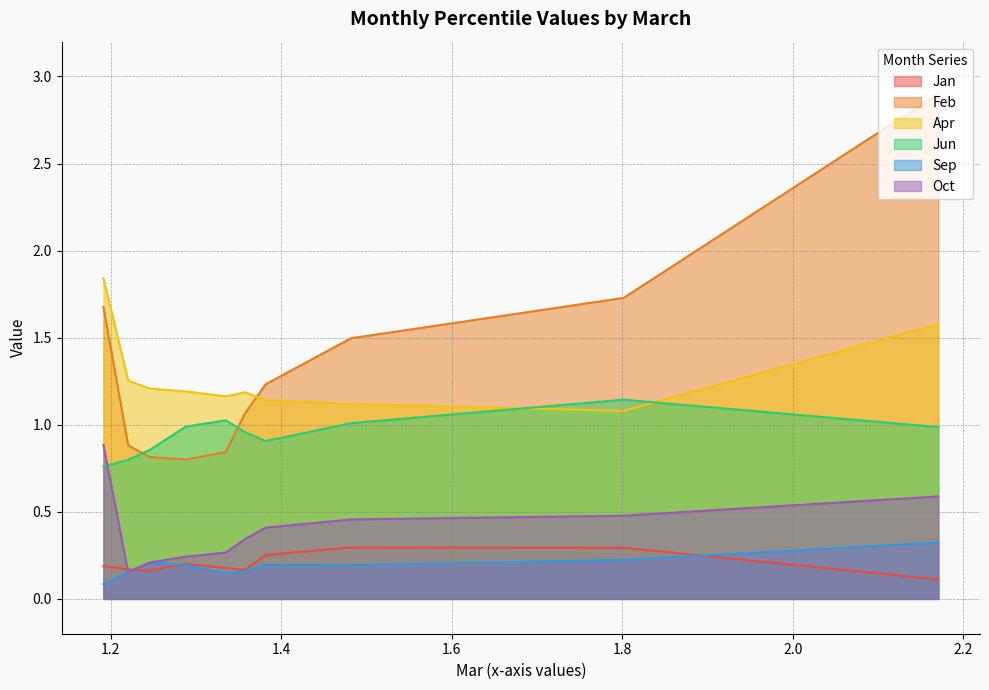

Reading left to right, what are all the values shown in this chart?

Jan: 2.170638551585707=0.1	1.801670407526087=0.3	1.481941843373428=0.3	1.381797885798919=0.3	1.357638464934658=0.2	1.335216535279739=0.2	1.288191169036395=0.2	1.245975632826336=0.2	1.220731581816275=0.2	1.191617559254317=0.2
Feb: 2.170638551585707=2.9	1.801670407526087=1.7	1.481941843373428=1.5	1.381797885798919=1.2	1.357638464934658=1.1	1.335216535279739=0.8	1.288191169036395=0.8	1.245975632826336=0.8	1.220731581816275=0.9	1.191617559254317=1.7
Apr: 2.170638551585707=1.6	1.801670407526087=1.1	1.481941843373428=1.1	1.381797885798919=1.1	1.357638464934658=1.2	1.335216535279739=1.2	1.288191169036395=1.2	1.245975632826336=1.2	1.220731581816275=1.3	1.191617559254317=1.8
Jun: 2.170638551585707=1.0	1.801670407526087=1.1	1.481941843373428=1.0	1.381797885798919=0.9	1.357638464934658=1.0	1.335216535279739=1.0	1.288191169036395=1.0	1.245975632826336=0.9	1.220731581816275=0.8	1.191617559254317=0.8
Sep: 2.170638551585707=0.3	1.801670407526087=0.2	1.481941843373428=0.2	1.381797885798919=0.2	1.357638464934658=0.2	1.335216535279739=0.1	1.288191169036395=0.2	1.245975632826336=0.2	1.220731581816275=0.2	1.191617559254317=0.1
Oct: 2.170638551585707=0.6	1.801670407526087=0.5	1.481941843373428=0.5	1.381797885798919=0.4	1.357638464934658=0.3	1.335216535279739=0.3	1.288191169036395=0.2	1.245975632826336=0.2	1.220731581816275=0.2	1.191617559254317=0.9